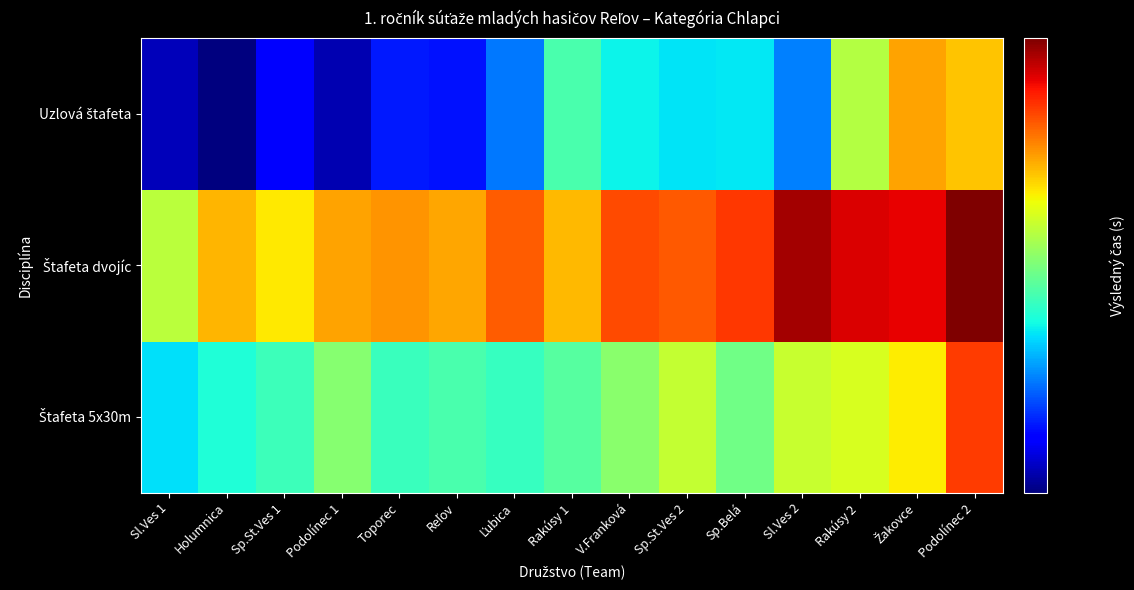

At how many categories does at least one series exceed 72?

8